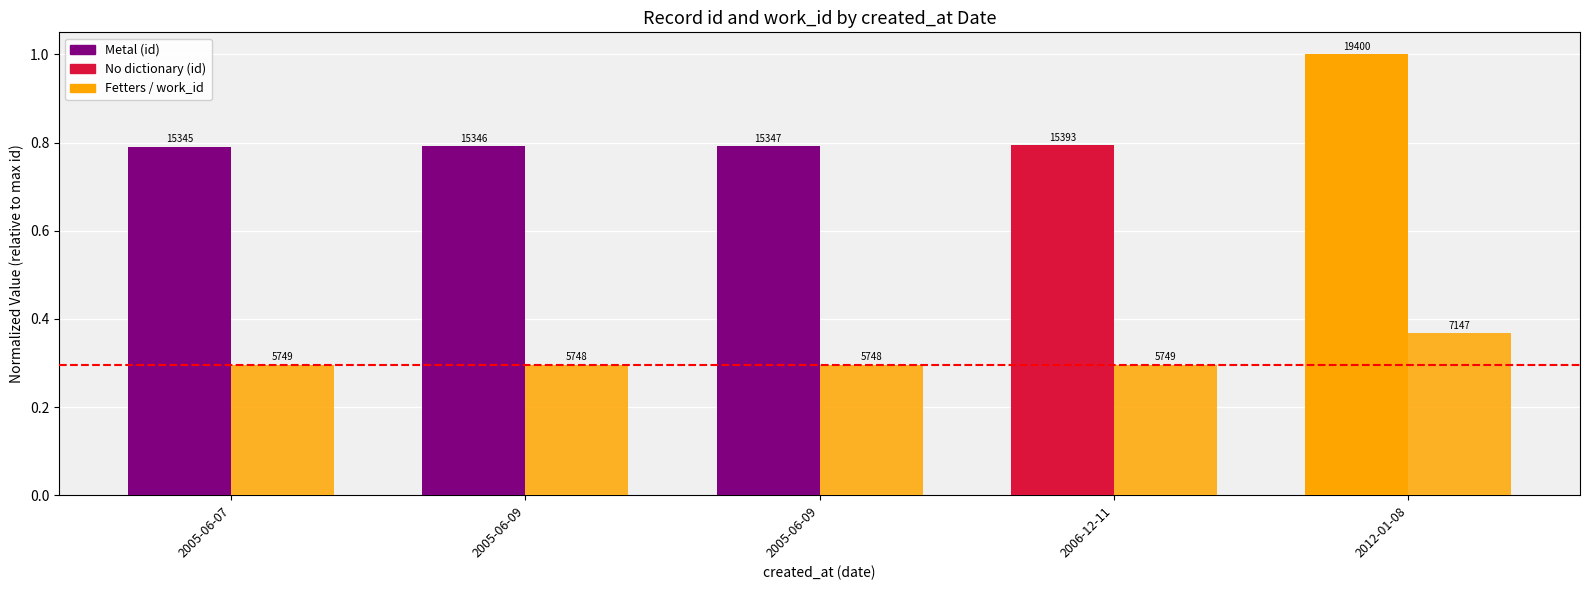

How many bars are there in total?

10